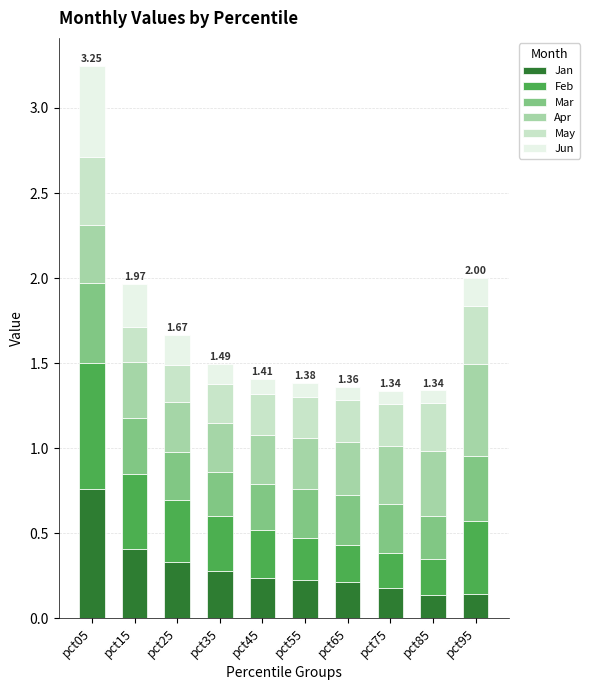

What is the total value across all series at pct05?

3.2